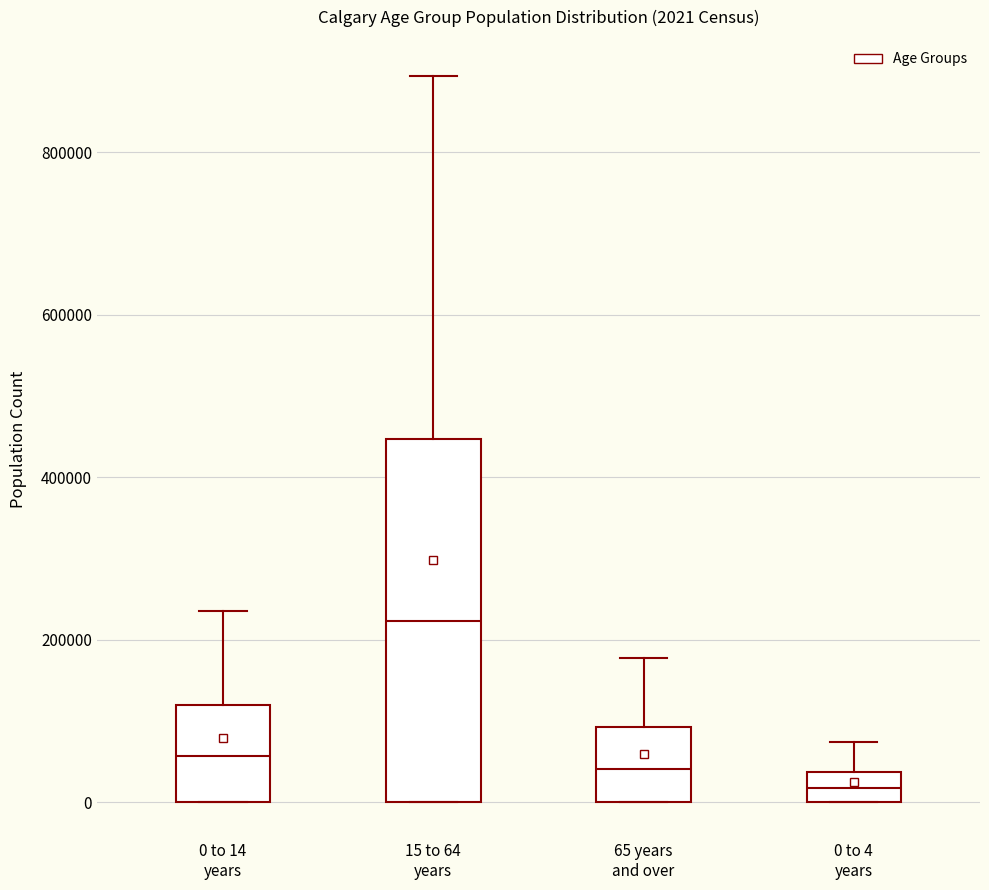

Which box's median line is the lowest?

0 to 4 years